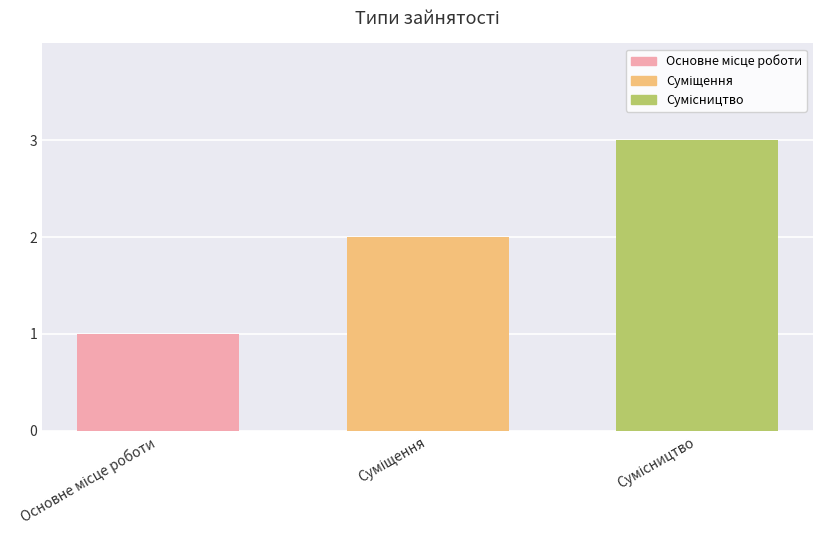

What is the maximum value shown in the chart?

3